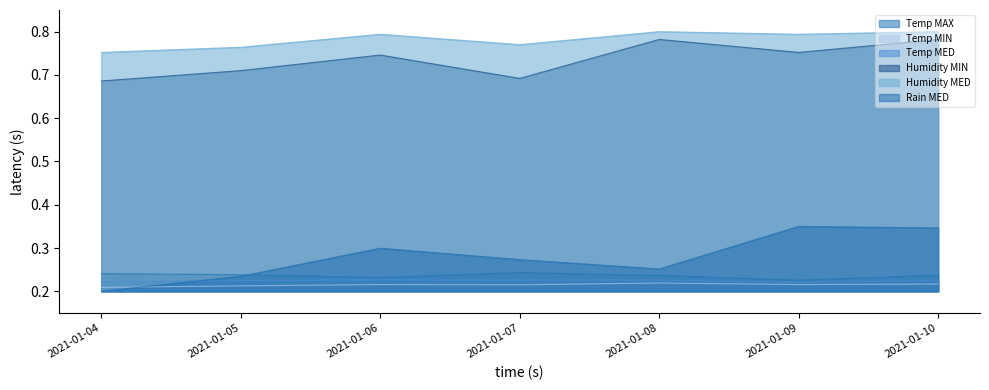

How many interior local valleys does the Humidity MED series have?

2